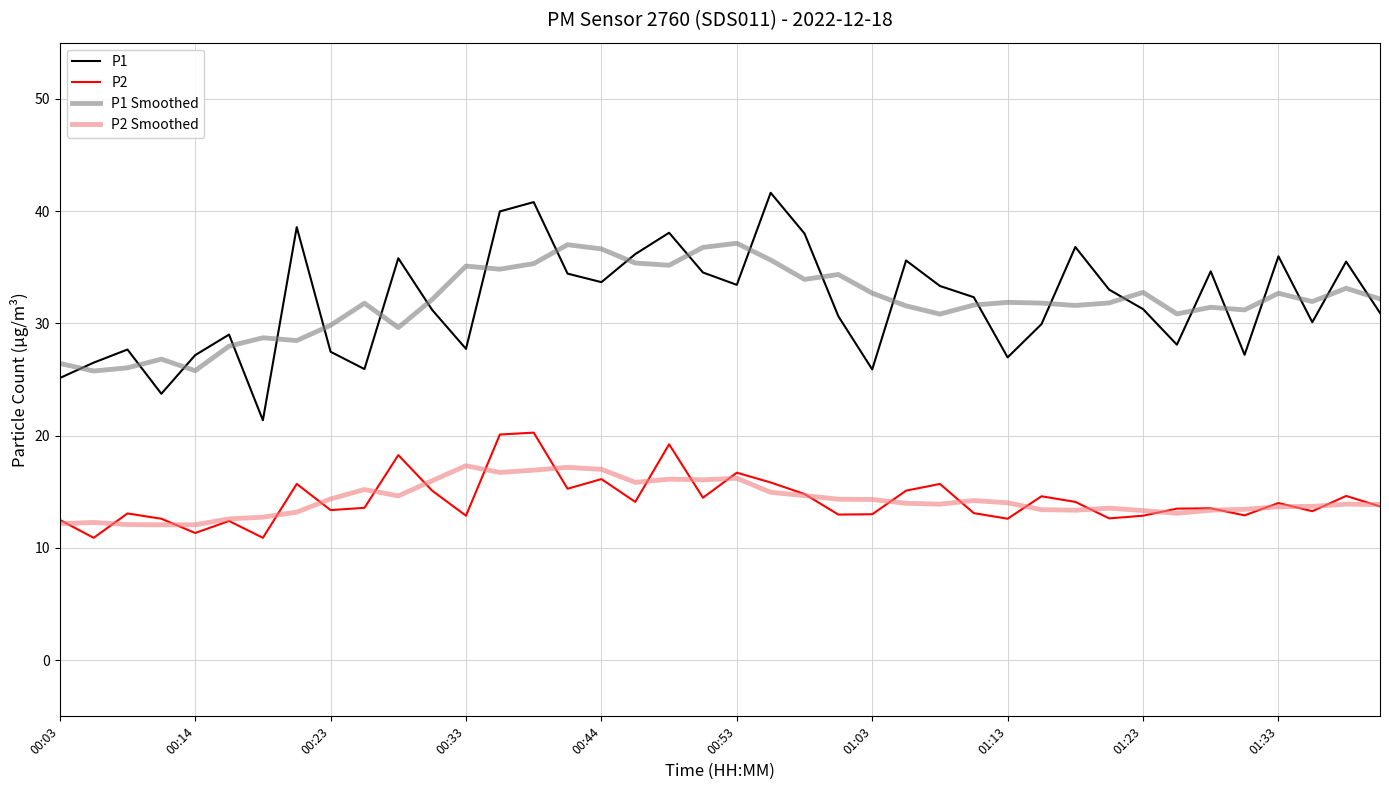

What is the greatest value displayed?

41.6